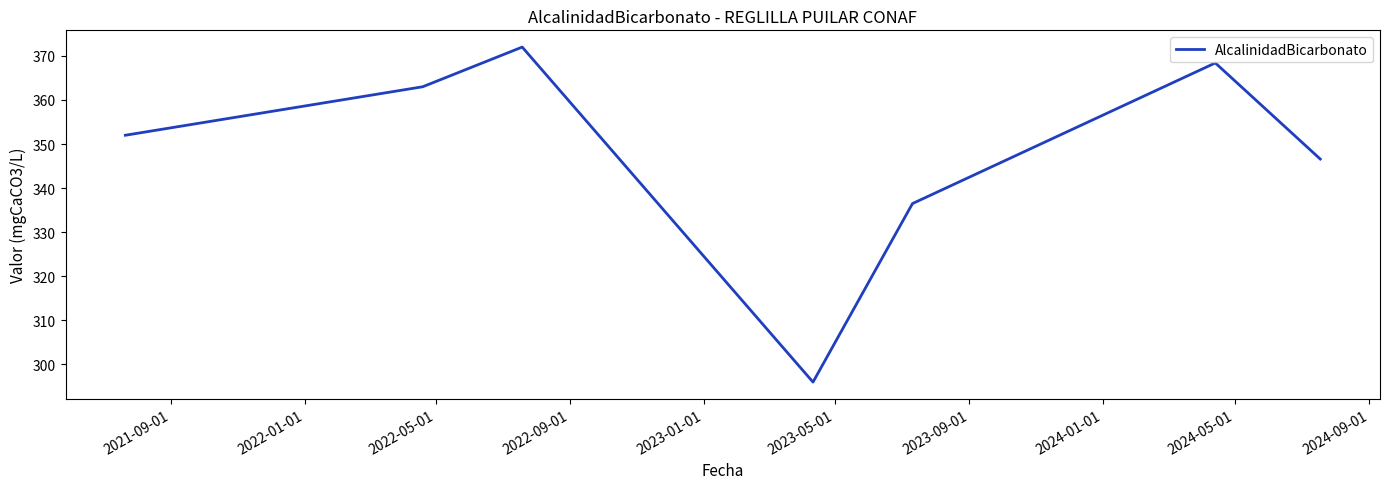

What is the minimum value shown in the chart?

296.0